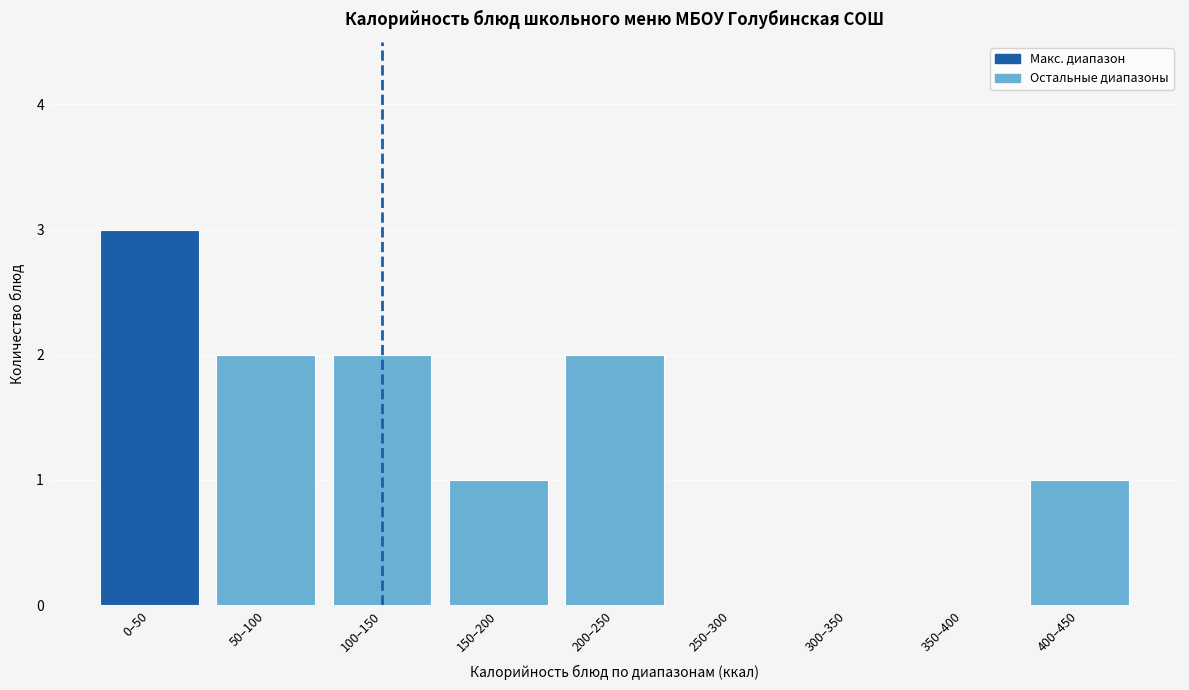

Reading left to right, transcribe all the data shown in this chart.

0–50=3	50–100=2	100–150=2	150–200=1	200–250=2	250–300=0	300–350=0	350–400=0	400–450=1